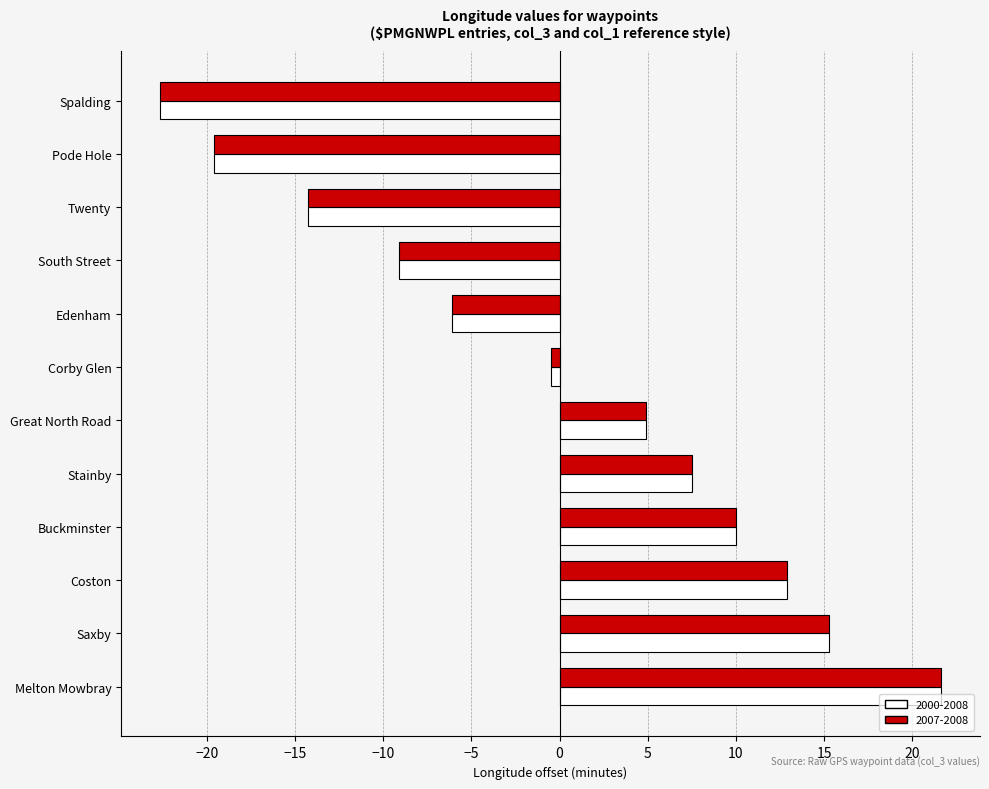

The 2000-2008 series shows 25.9 at Saxby. True or false?

False